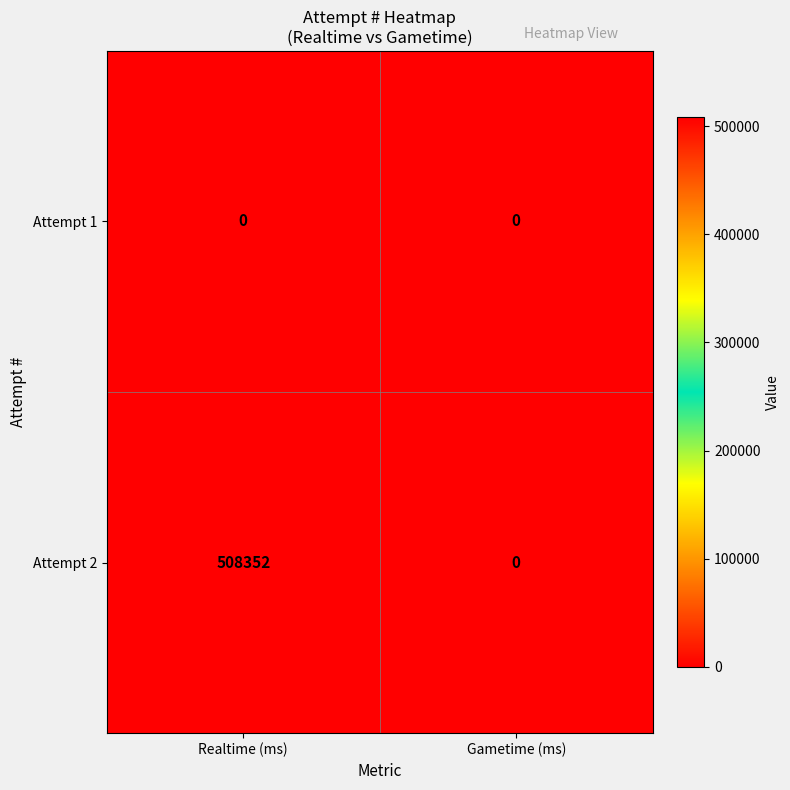

Between Realtime (ms) and Gametime (ms), which series saw the biggest shift?

Attempt 2